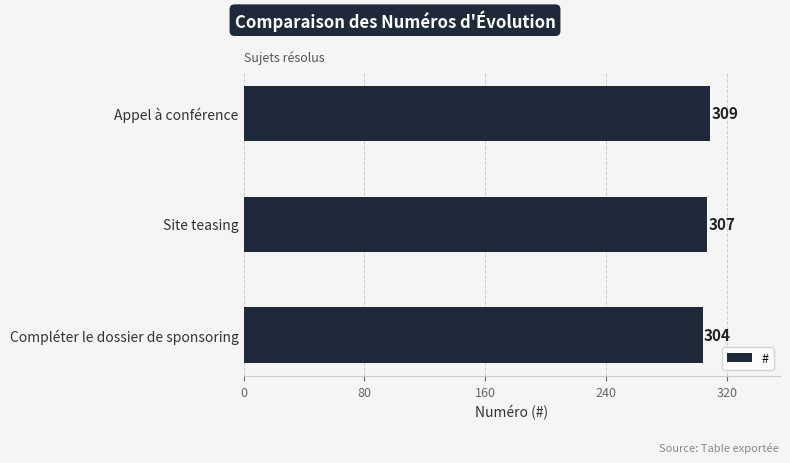

How many data points are less than 307?

1